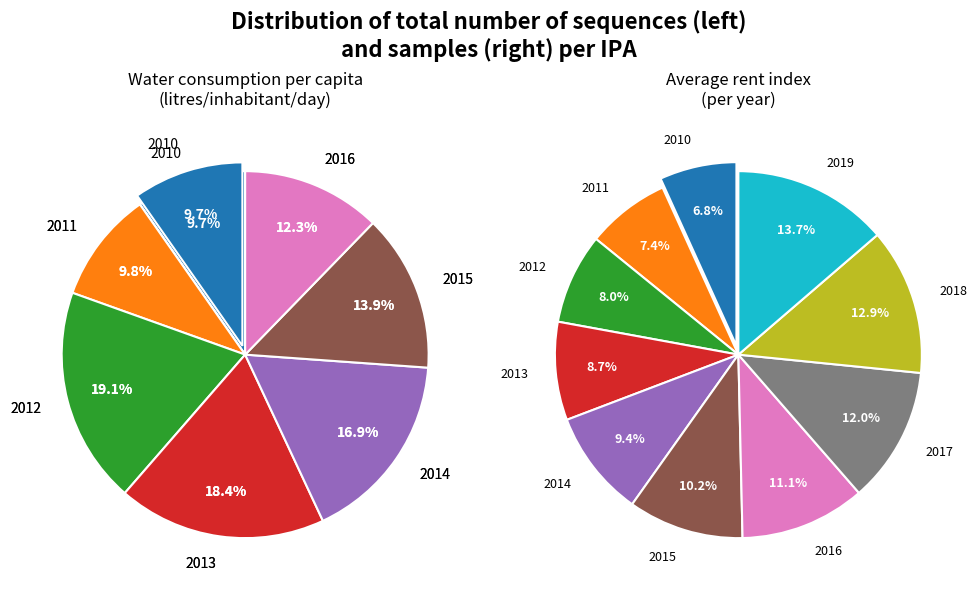

Which series has the largest range (max minus min)?

Avg rent index